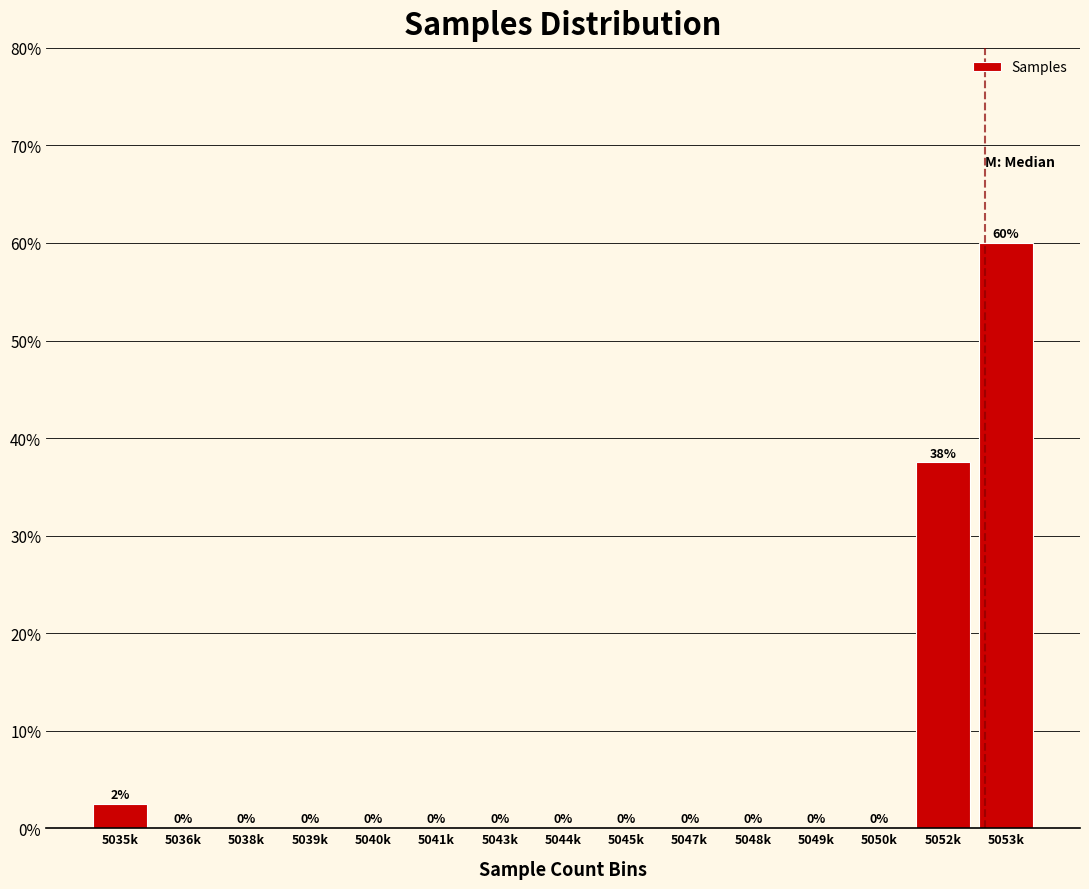

True or false: the data shows 25.7 at 5040k.

False